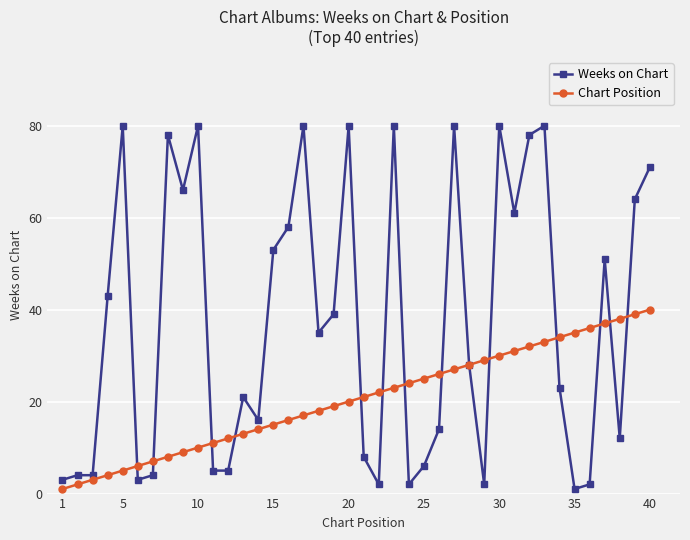

Which series has the largest total across all categories?

Weeks on Chart